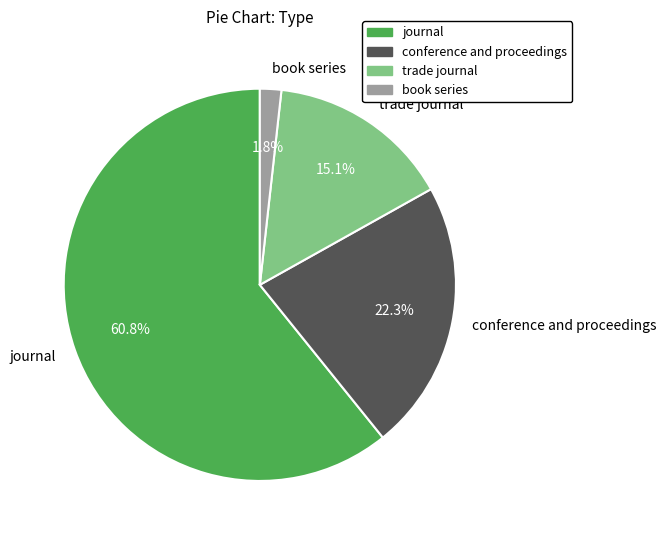

To the nearest percent, what percentage of the pie is book series?

2%